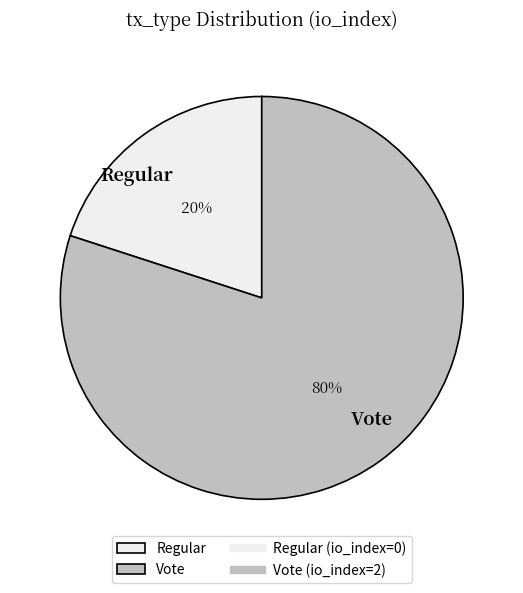

The Regular slice represents 1% of the pie. True or false?

False